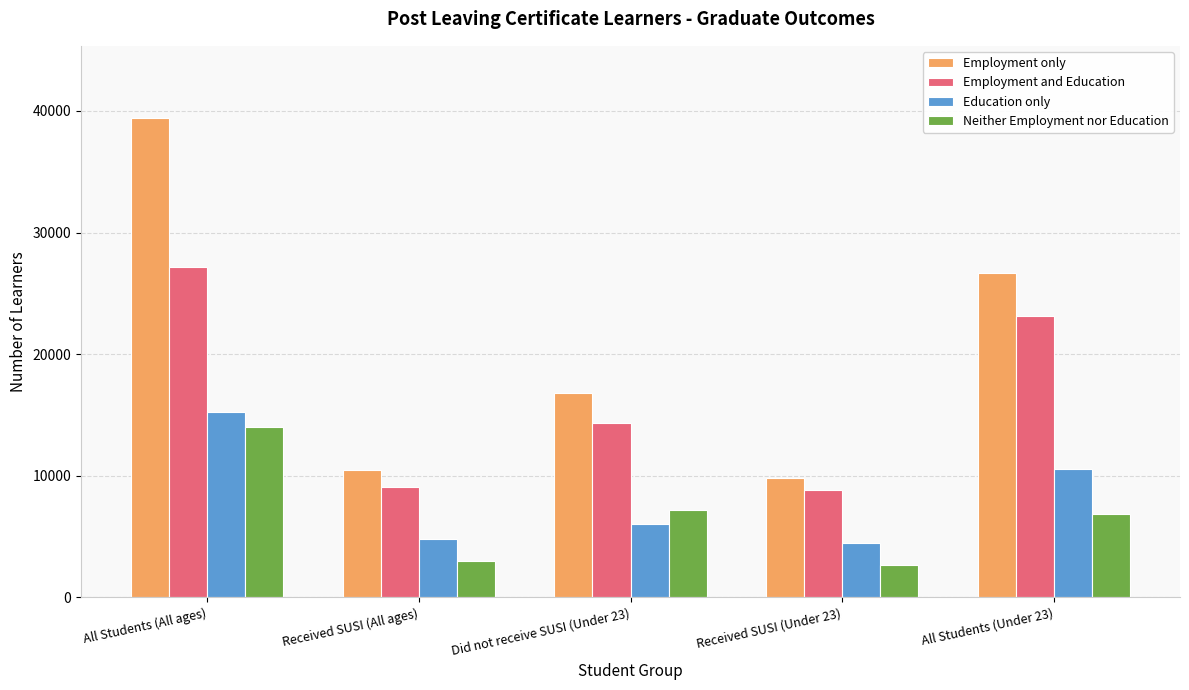

What is the label of the 3rd bar from the right?

Did not receive SUSI (Under 23)